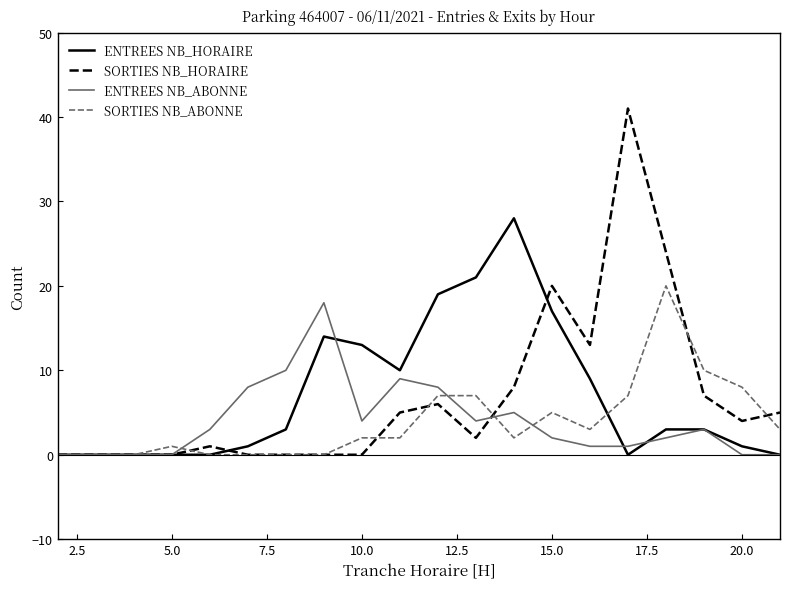

How many values in the ENTREES NB_ABONNE series are below 3?

10